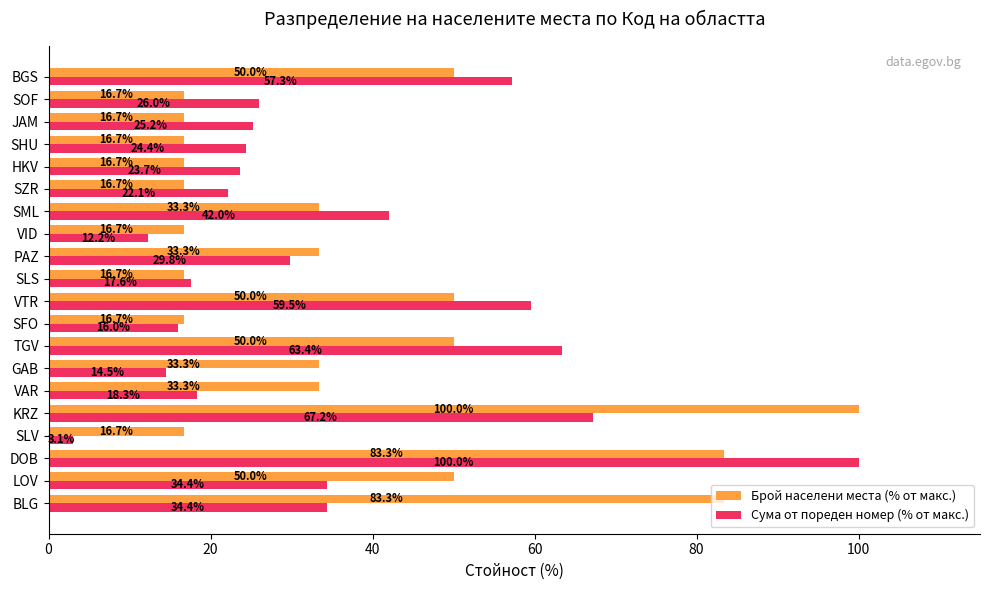

Is it true that Брой населени места (% от макс.) equals 83.3 at DOB?

True